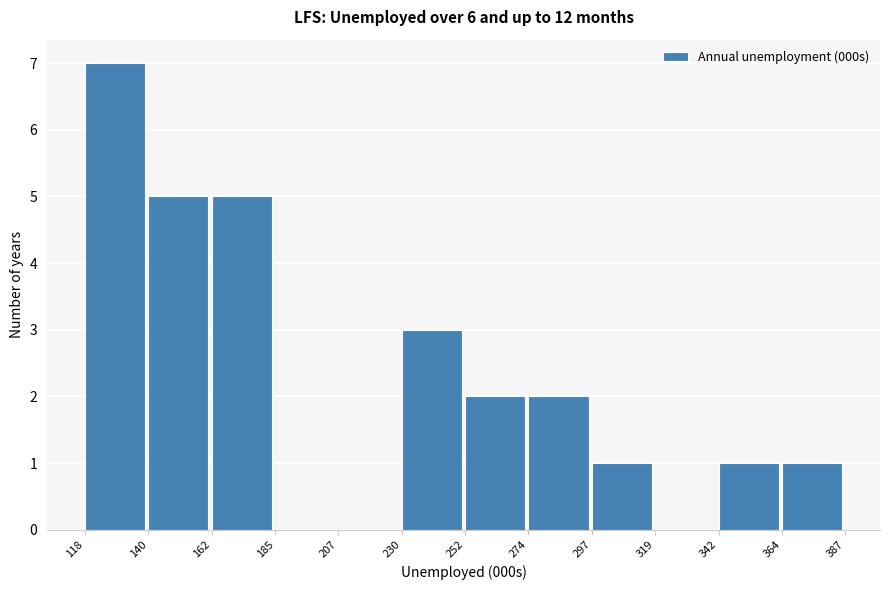

Reading left to right, list every bar in this chart as the range it spans on the x-axis followed by its height. The values are not printed on the chart, so give them approximately, as read against the axis.

118 to 140: 7
140 to 162: 5
162 to 185: 5
185 to 207: 0
207 to 230: 0
230 to 252: 3
252 to 274: 2
274 to 297: 2
297 to 319: 1
319 to 342: 0
342 to 364: 1
364 to 387: 1